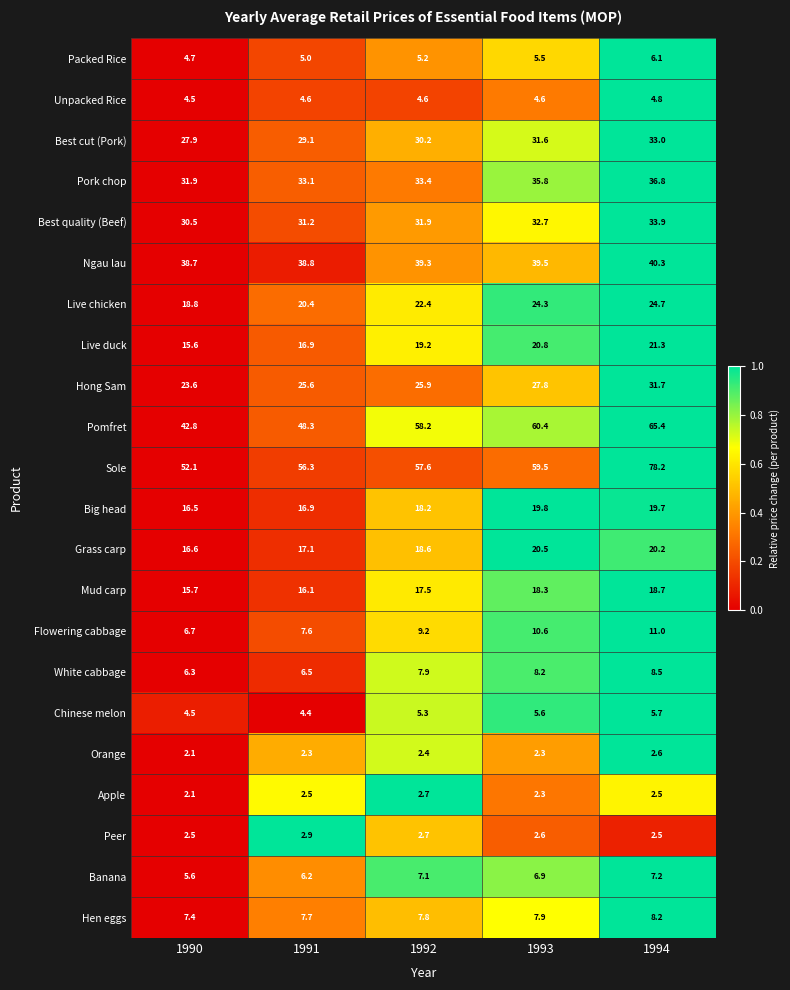

How many series are shown in this chart?

22